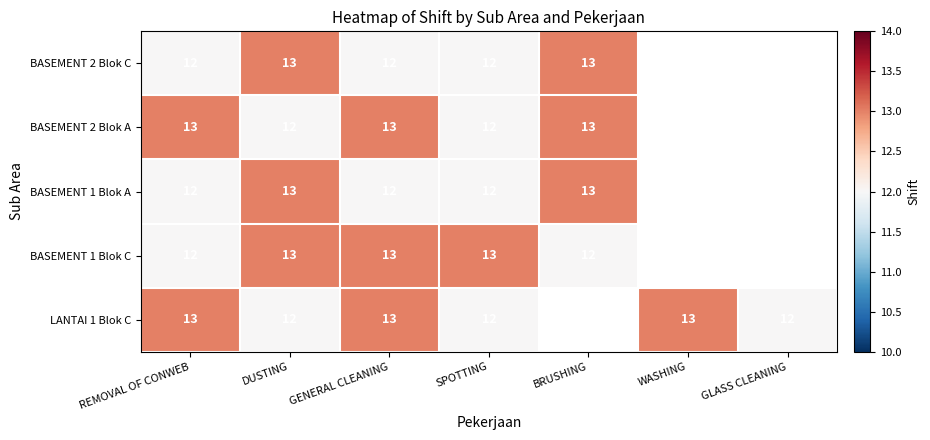

What is the total value across all series at SPOTTING?

61